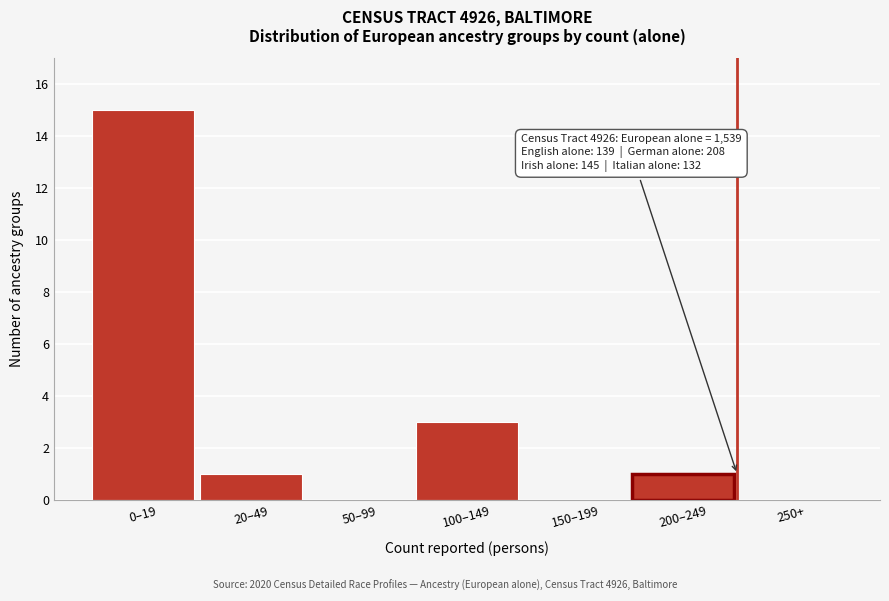

Reading left to right, what are all the values shown in this chart?

0–19=15	20–49=1	50–99=0	100–149=3	150–199=0	200–249=1	250+=0